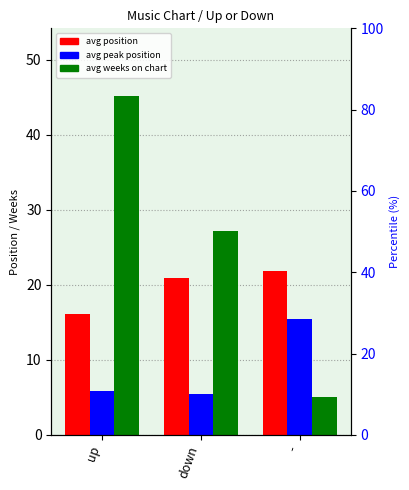

Which series has the largest total across all categories?

avg weeks on chart